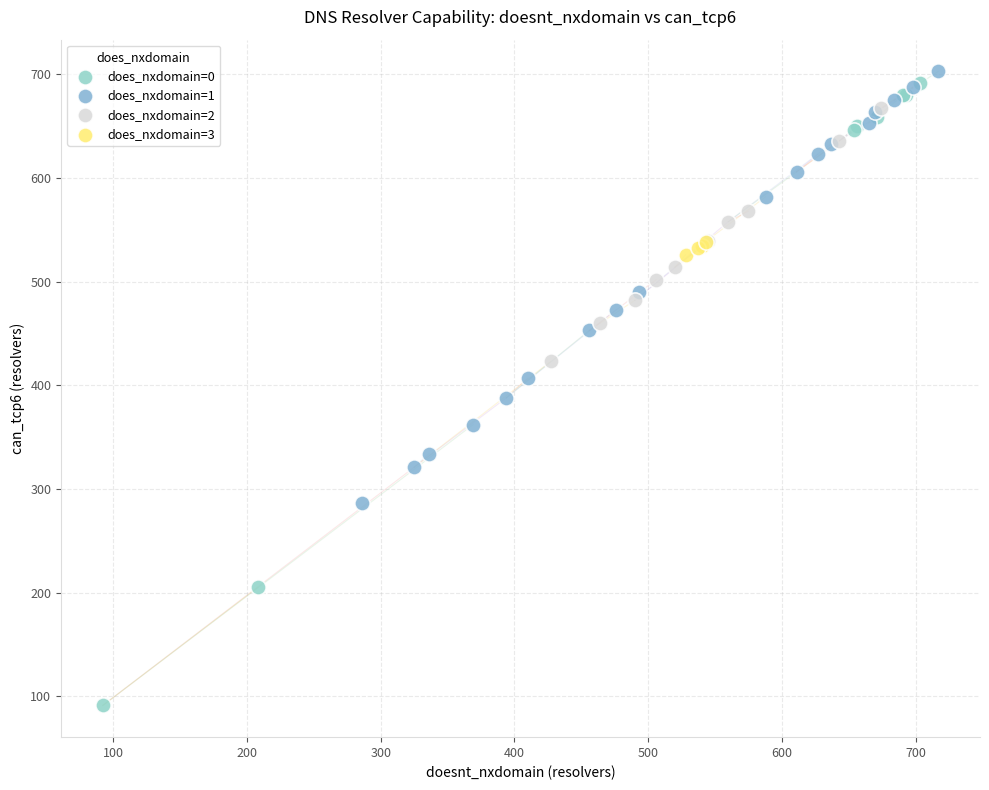

What are all the series names shown in the legend?

does_nxdomain=0, does_nxdomain=1, does_nxdomain=2, does_nxdomain=3